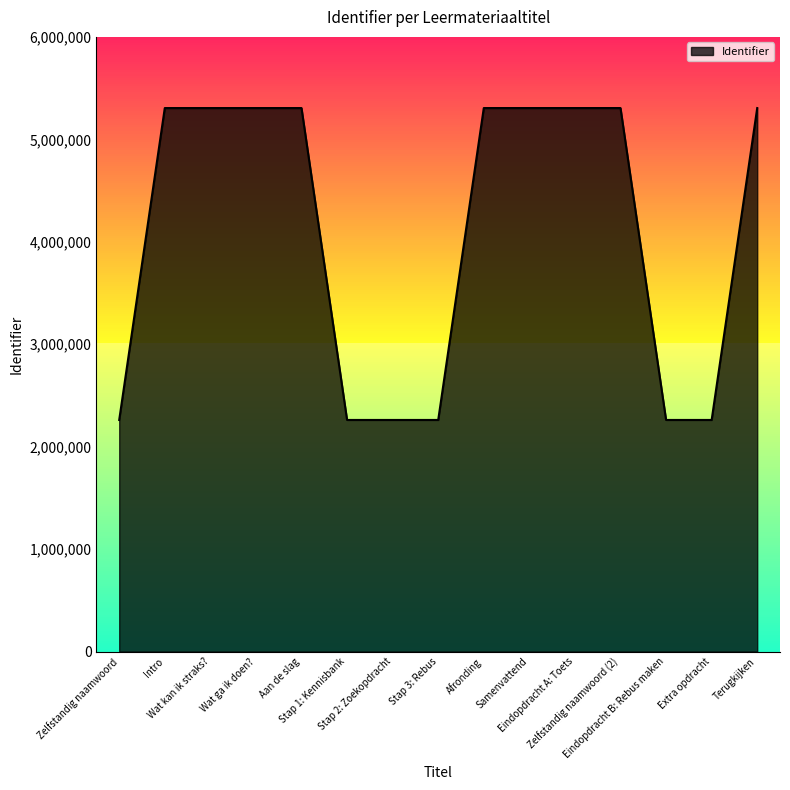

What is the greatest value displayed?

5305323